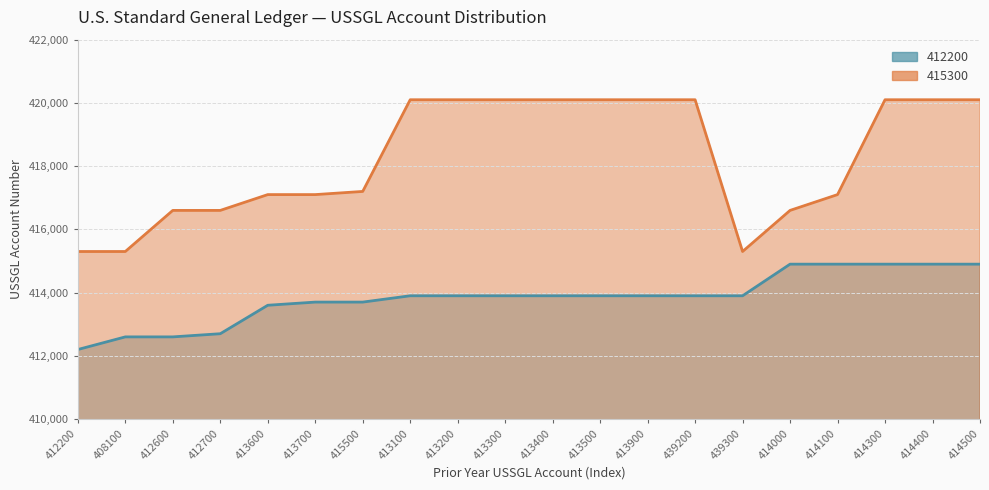

What position from the left is 414300?

18